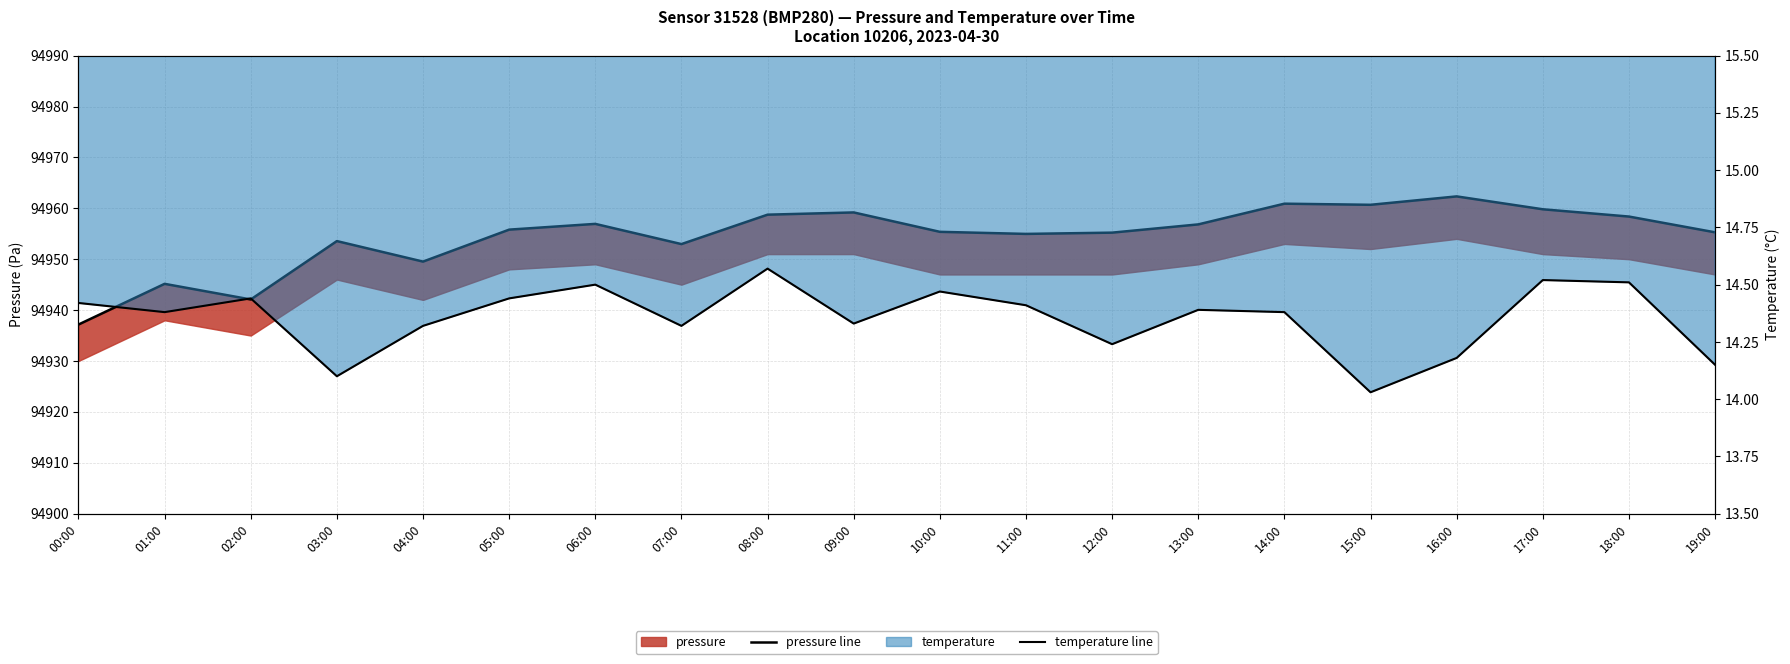

How many lines are shown in the chart?

2